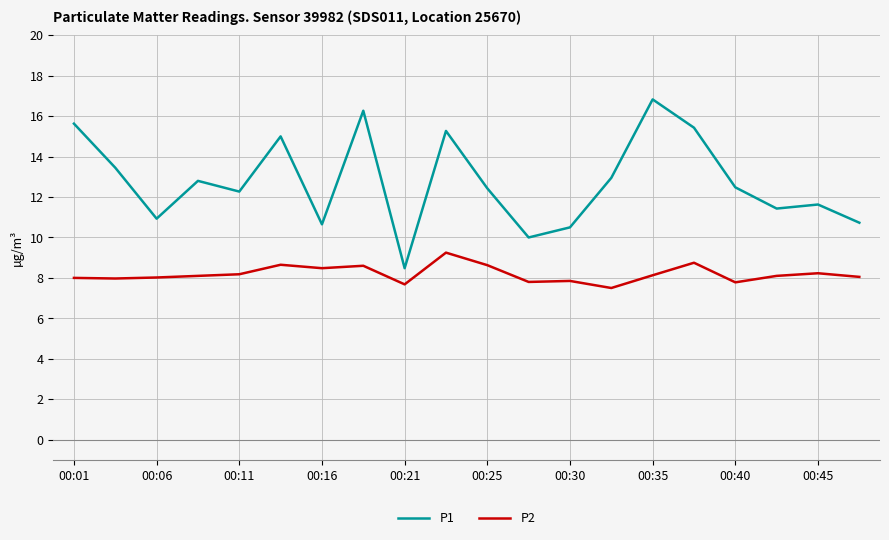

True or false: P2 and P1 intersect in this chart.

False